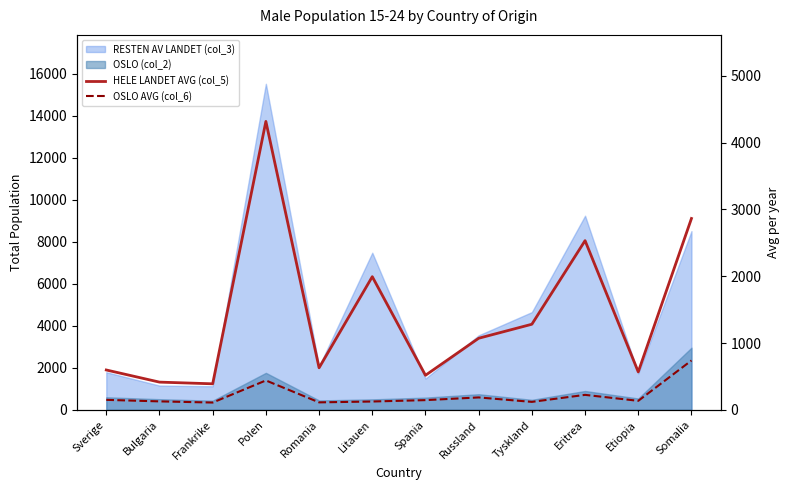

The OSLO AVG (col_6) series shows 717.5 at Polen. True or false?

False